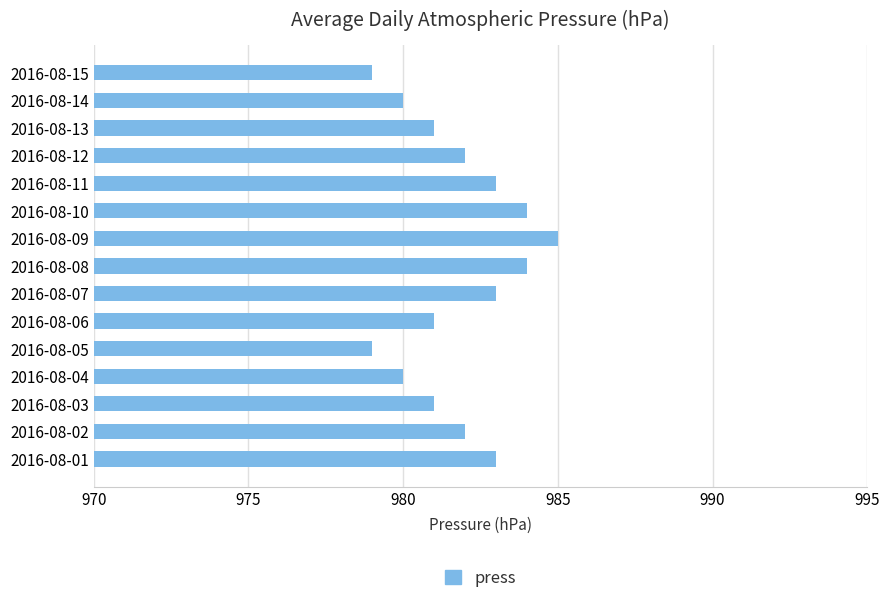

What is the difference between the maximum and minimum values?

6